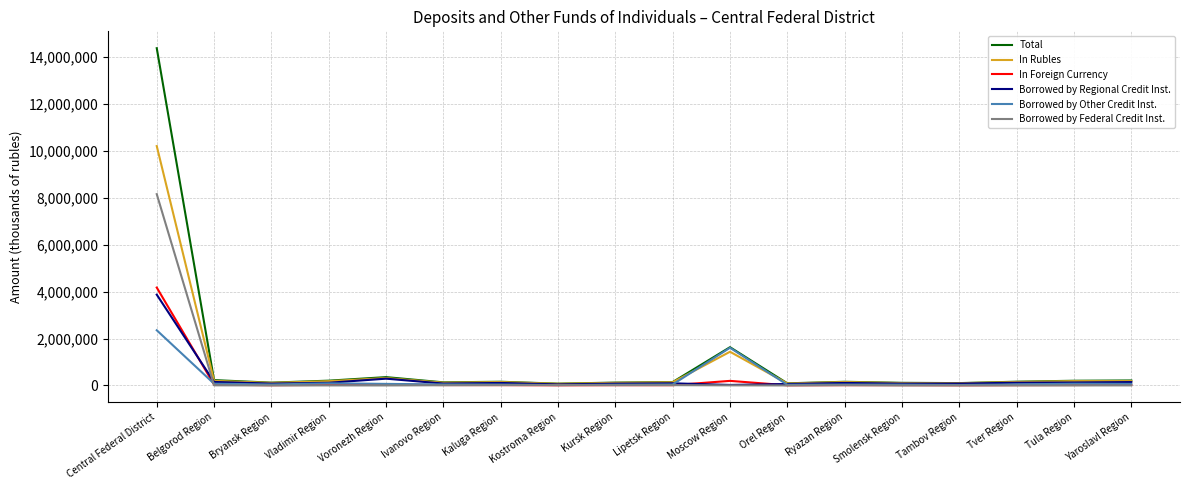

Which series has the largest range (max minus min)?

Total